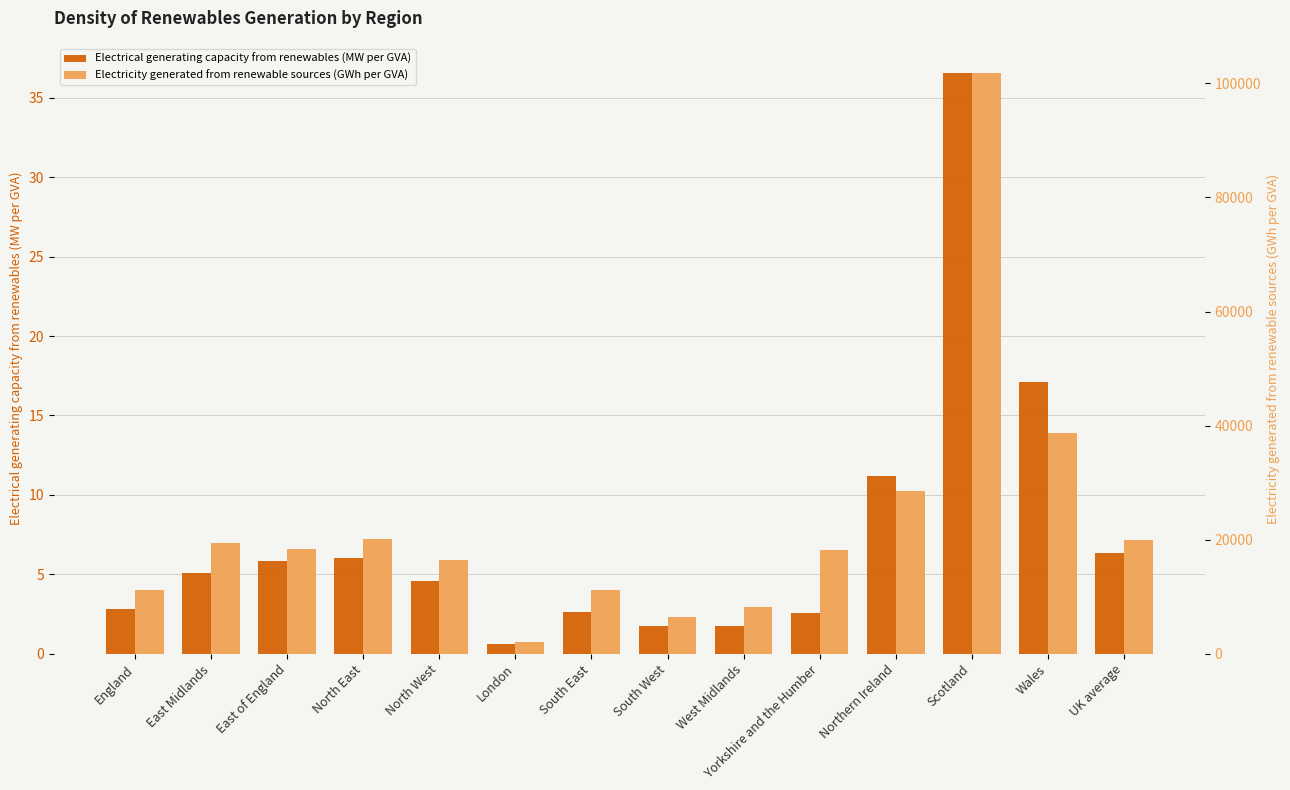

What position from the right is London?

9